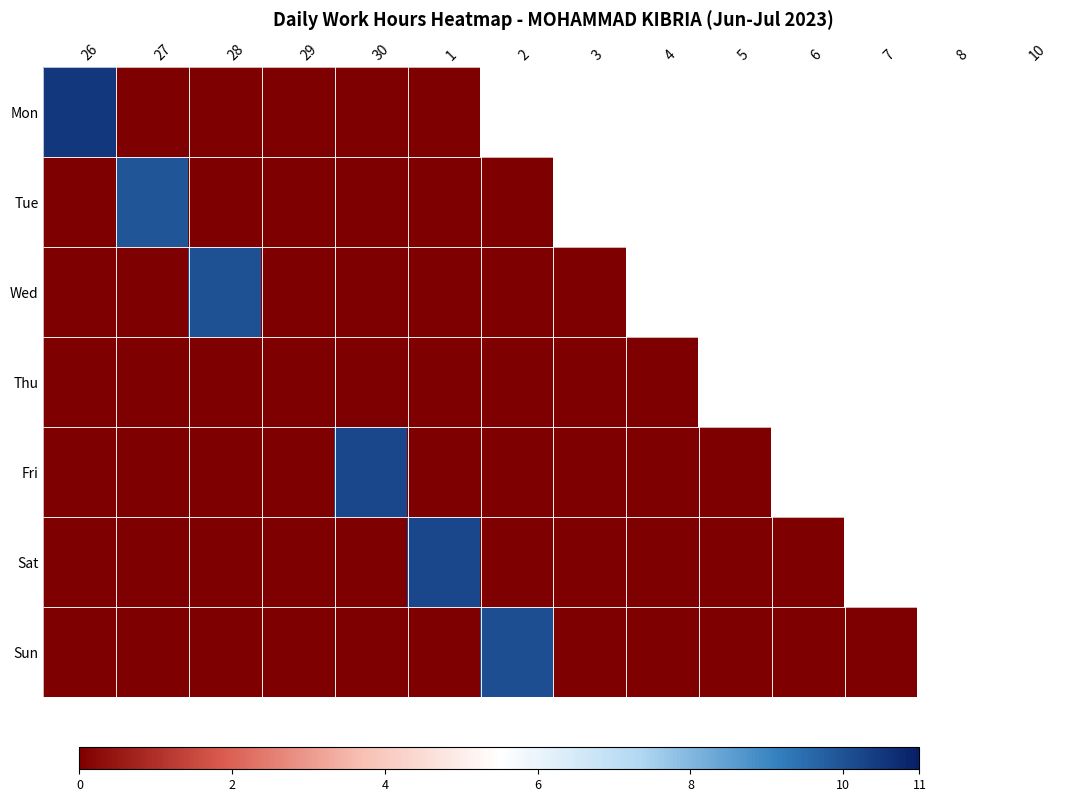

Rank the series at 29 from highest to lowest value.

Mon, Tue, Wed, Thu, Fri, Sat, Sun